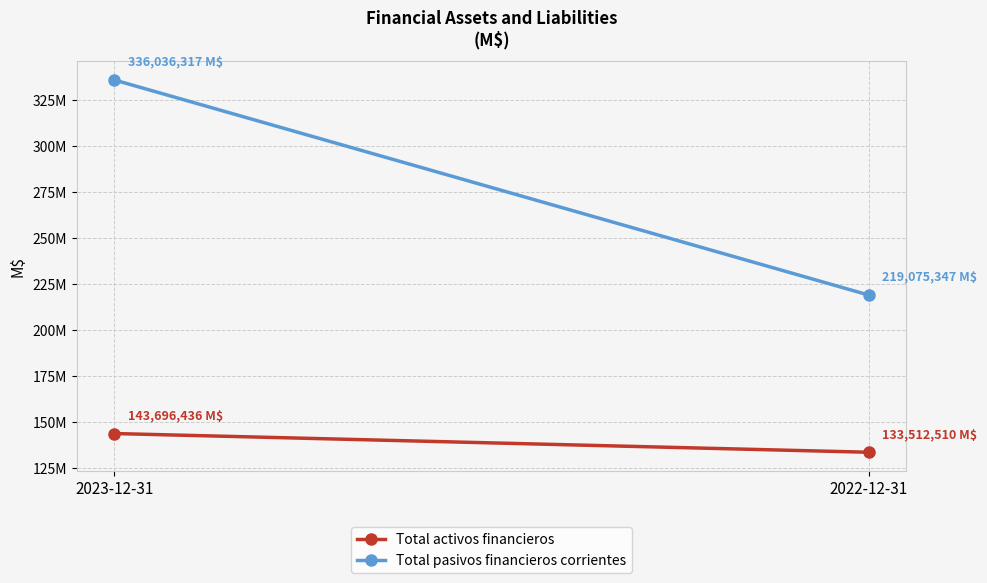

Reading left to right, extract all data points from this chart.

Total activos financieros: 143696436	133512510
Total pasivos financieros corrientes: 336036317	219075347